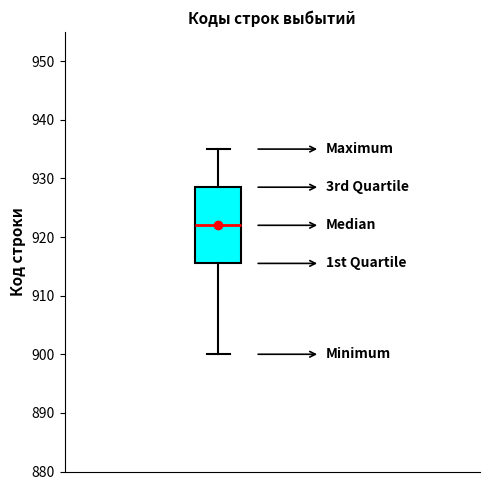

Transcribe this box plot: give where the median line is, the range the box spans, and where the two whiskers end, as read against the y-axis. The values are not printed on the chart, so give them approximately, as read against the axis.

median 922, box 916 to 929, whiskers 900 to 935